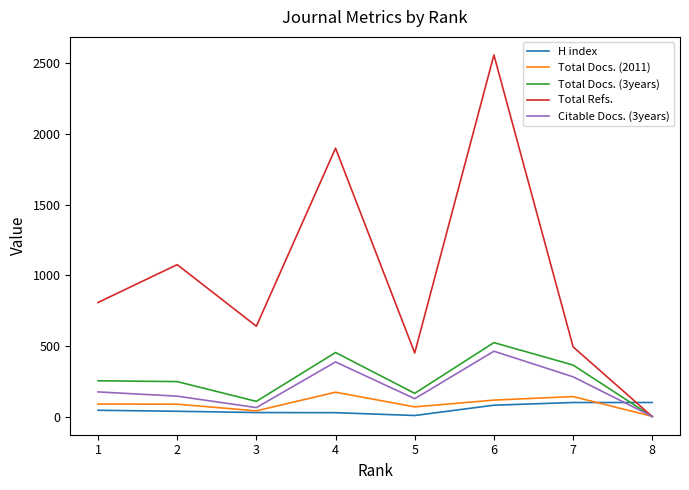

After their last crossing, which series has the higher values: Citable Docs. (3years) or H index?

H index